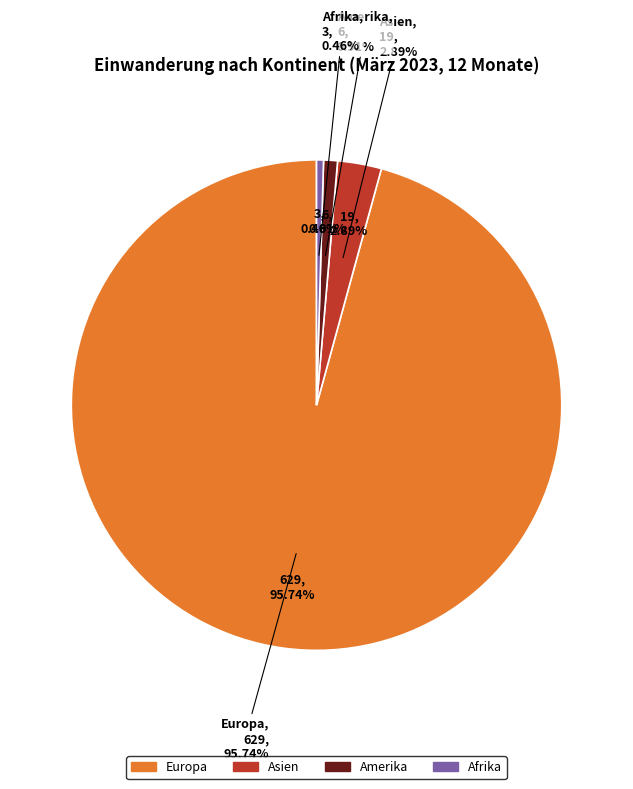

To the nearest percent, what percentage of the pie is Europa?

96%